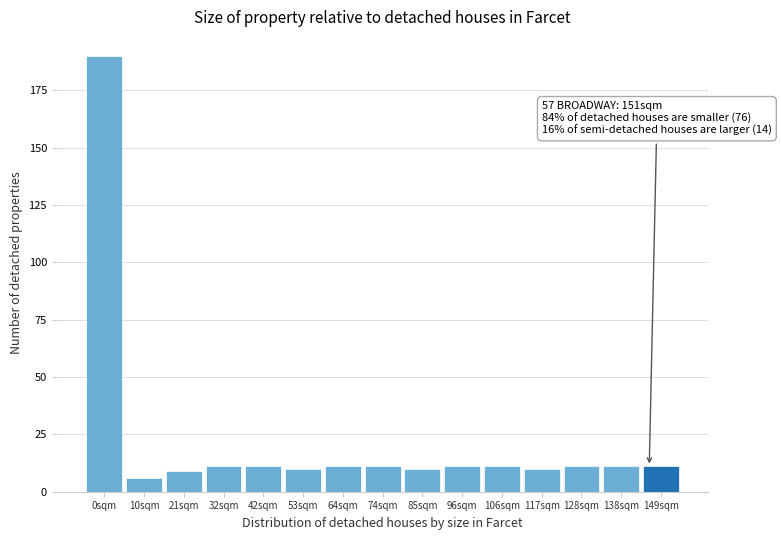

Reading right to left, what are all the values shown in this chart?

149sqm=11	138sqm=11	128sqm=11	117sqm=10	106sqm=11	96sqm=11	85sqm=10	74sqm=11	64sqm=11	53sqm=10	42sqm=11	32sqm=11	21sqm=9	10sqm=6	0sqm=190